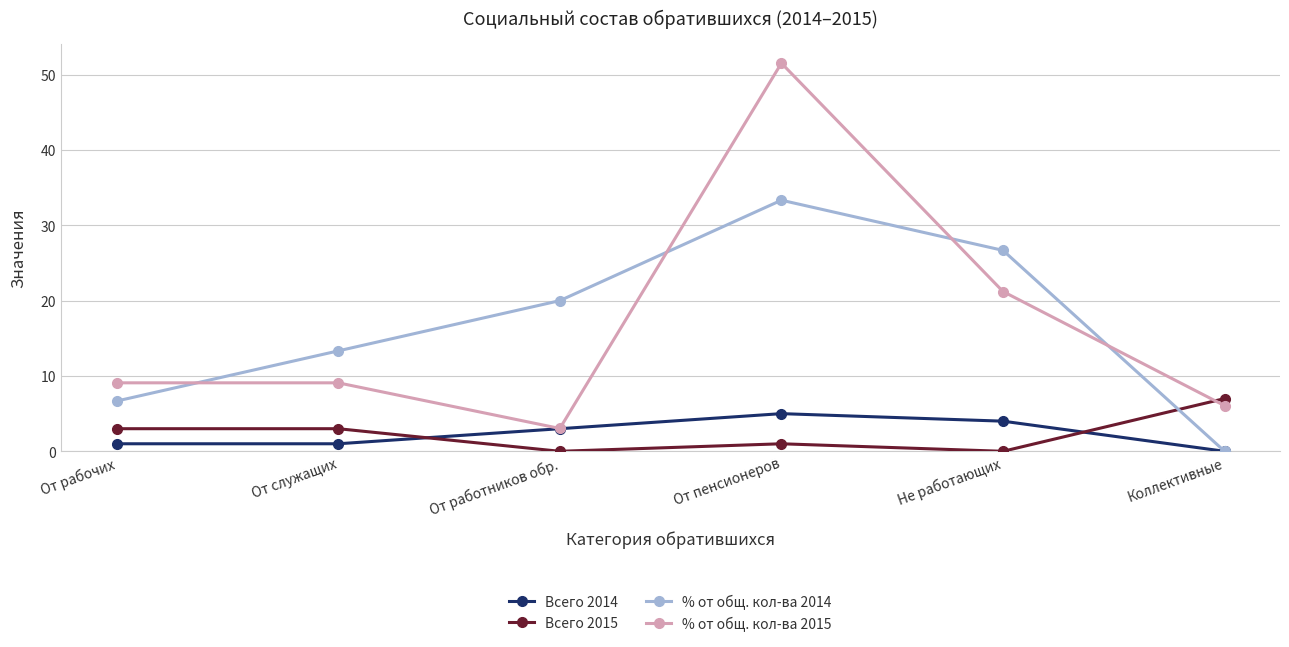

What is the difference between the maximum and second lowest values in the % от общ. кол-ва 2014 series?

26.7